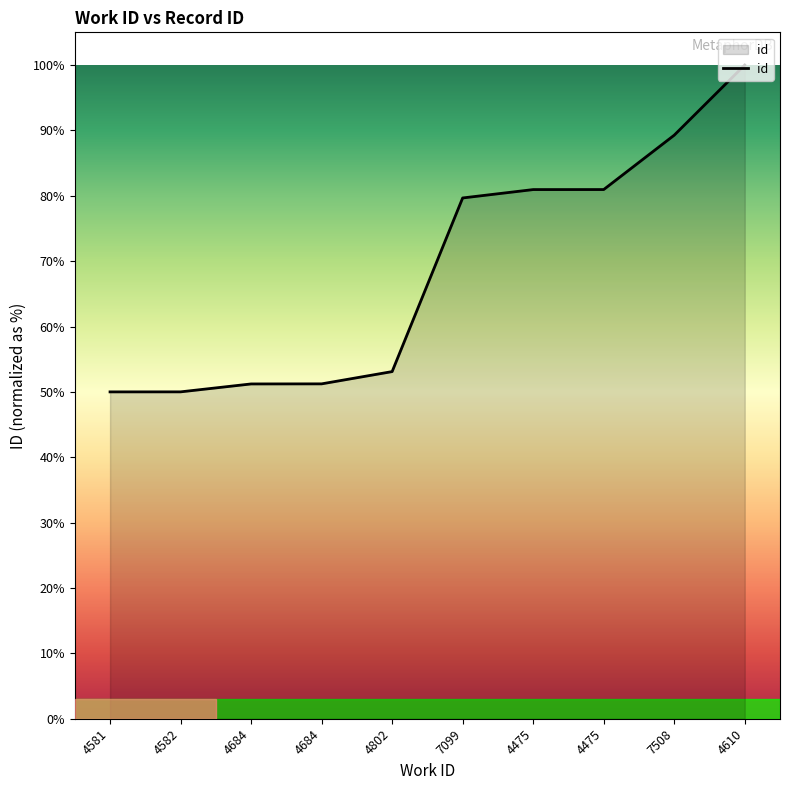

The value at 4684 is 12348. True or false?

True